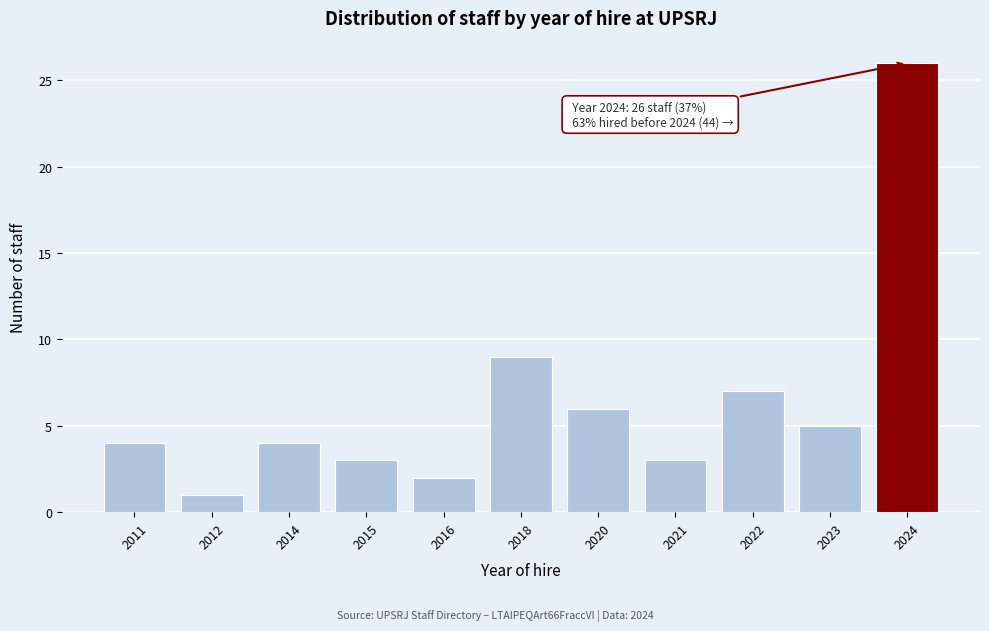

Reading left to right, list all the values displayed in this chart.

4	1	4	3	2	9	6	3	7	5	26